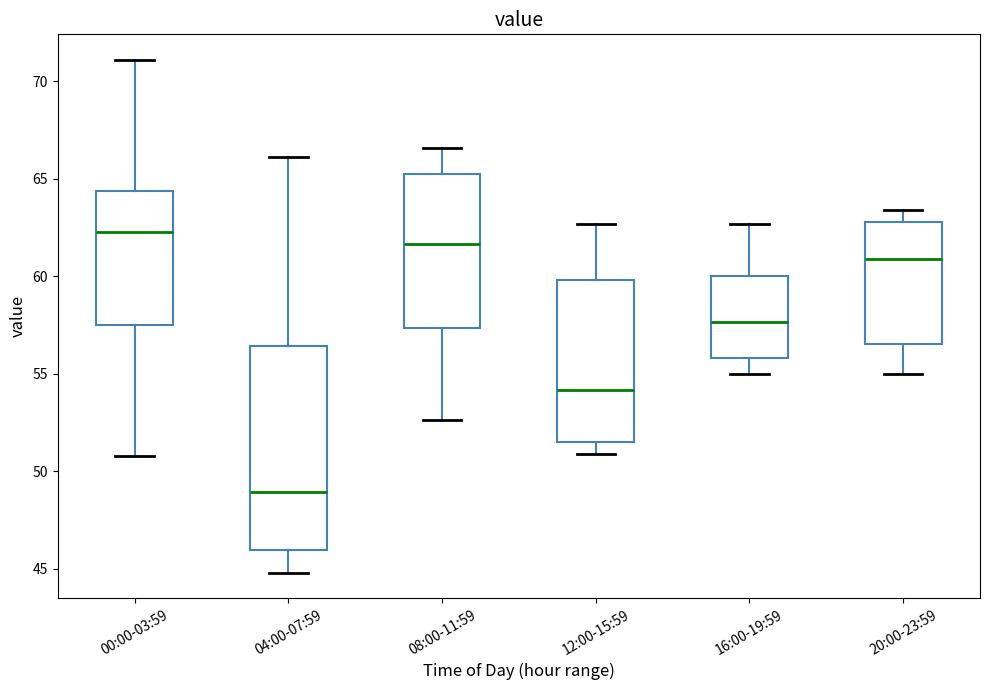

Comparing the boxes themselves (not the whiskers), which one is the tallest?

04:00-07:59